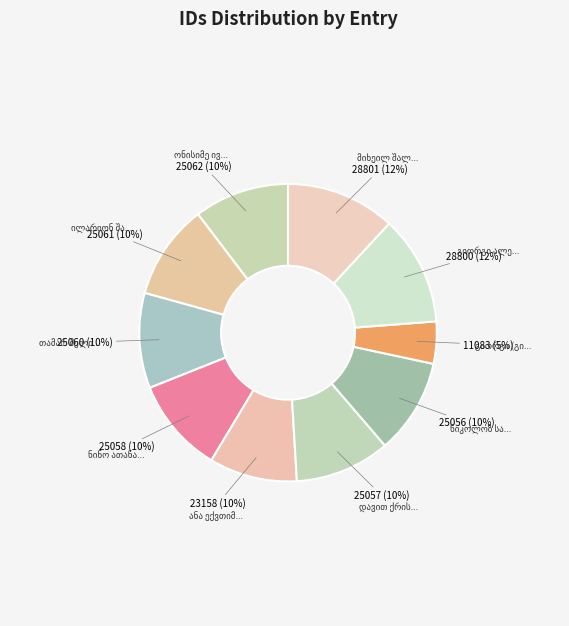

What percentage is the თამარ შელიავა slice, to the nearest percent?

10%